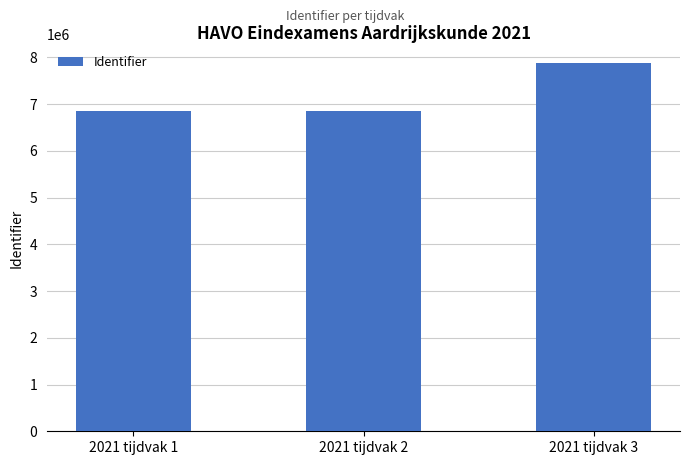

What is the value of the 1st bar from the left?

6847523